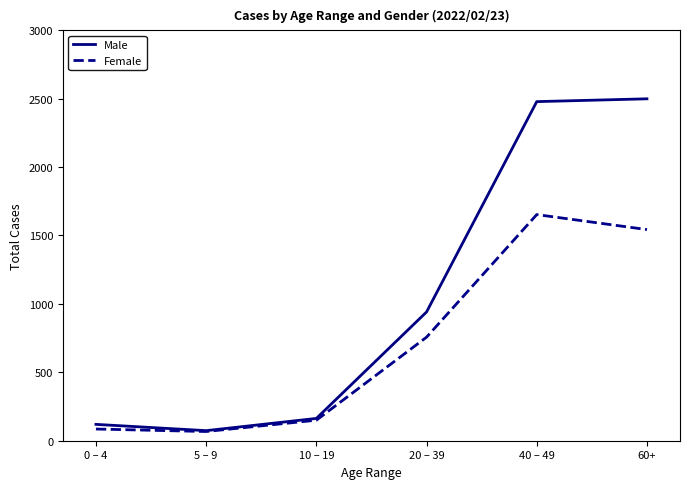

Rank the series by their maximum value, from lowest to highest.

Female, Male